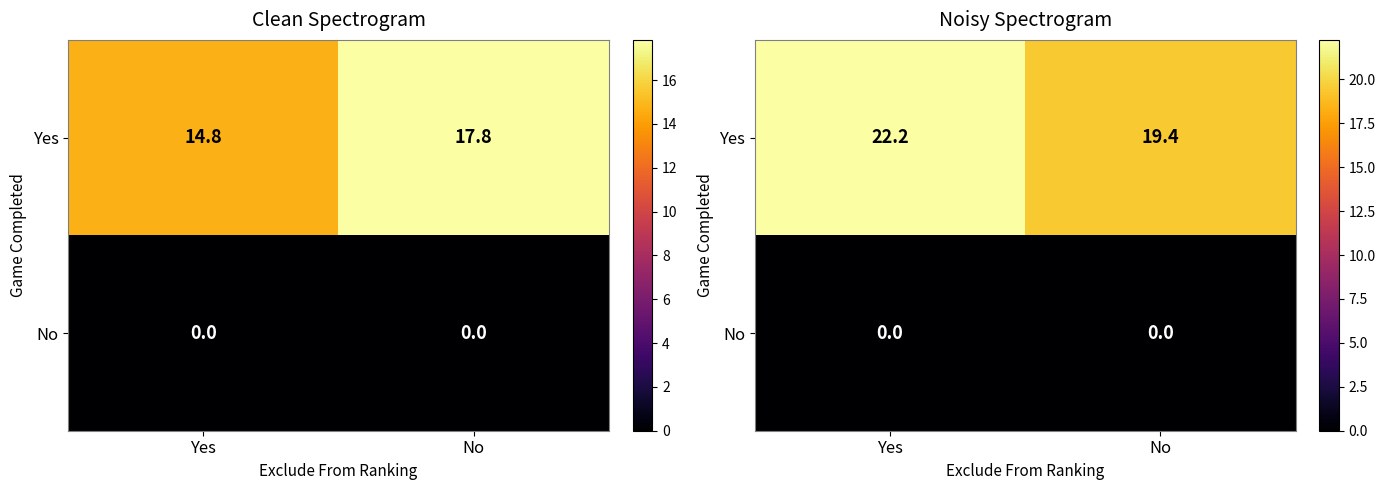

What is the difference between the maximum and minimum values in the Yes series?

2.8